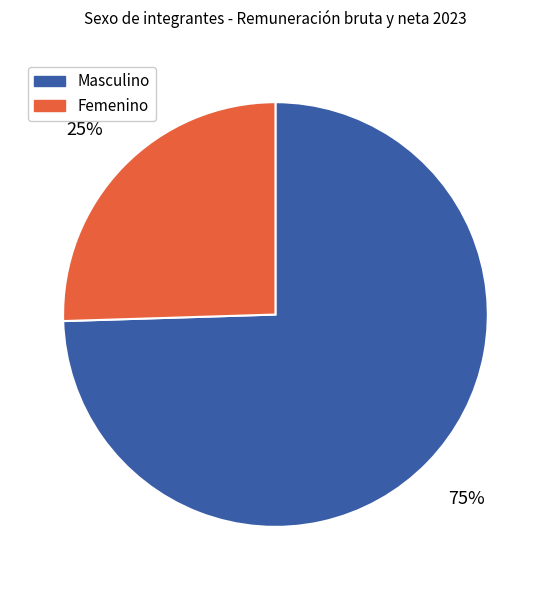

To the nearest percent, what is the average slice percentage?

50%